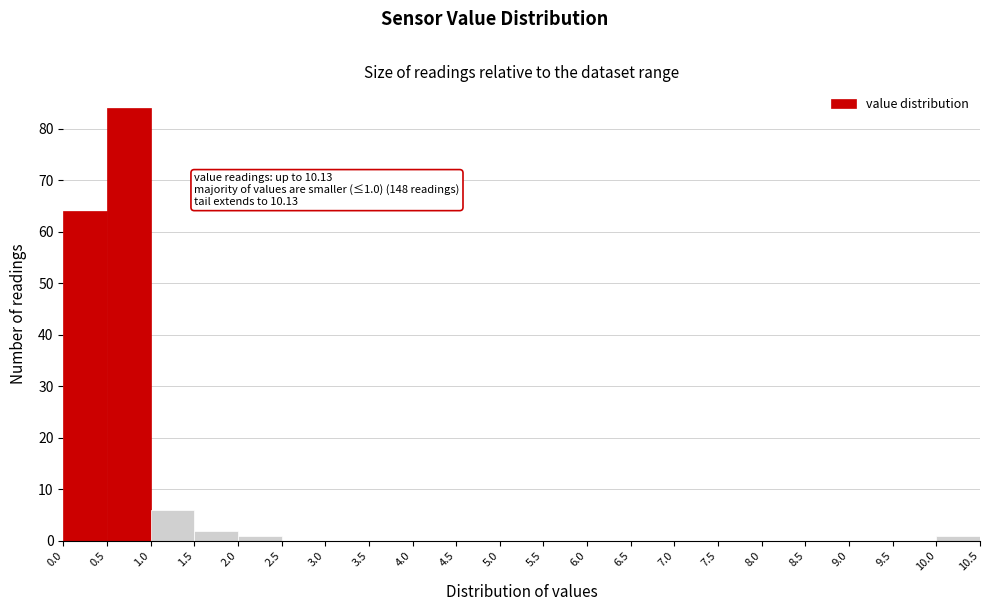

Which range on the x-axis has the tallest bar?

0.5 to 1.0